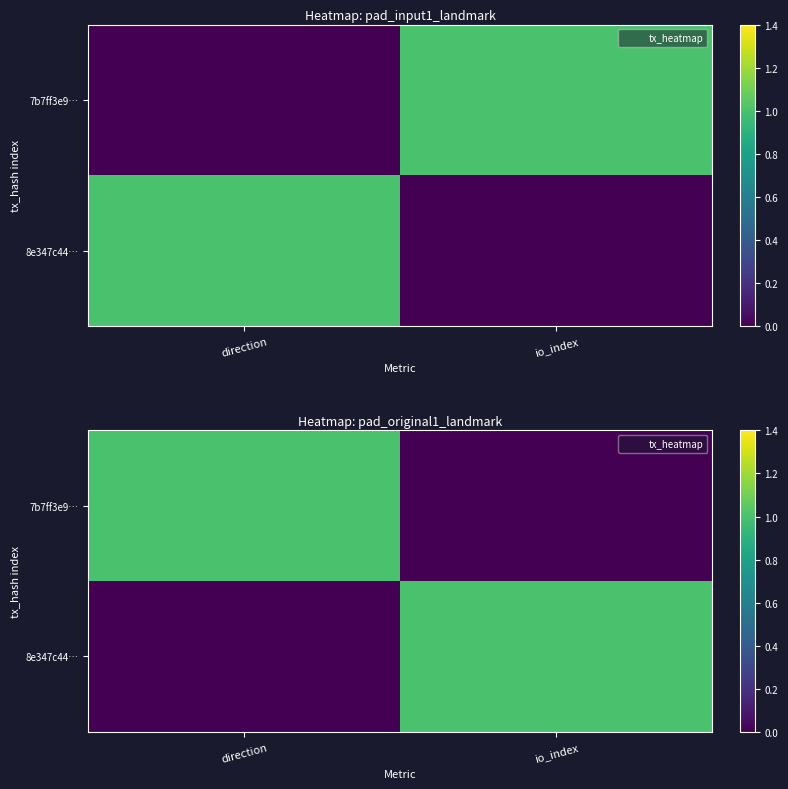

What is the maximum value shown in the chart?

1